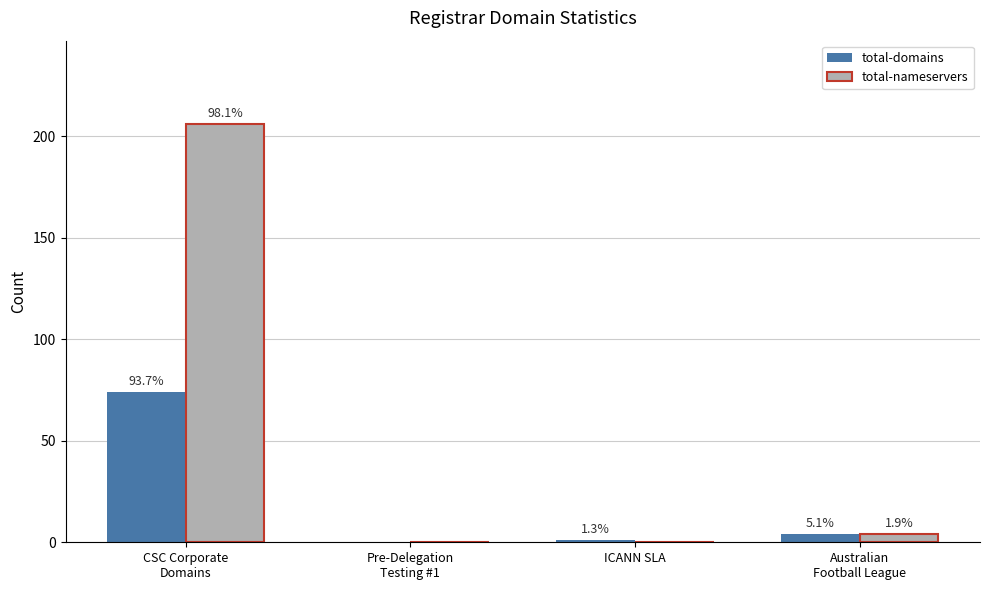

What is the difference between the maximum and second lowest values in the total-domains series?

73